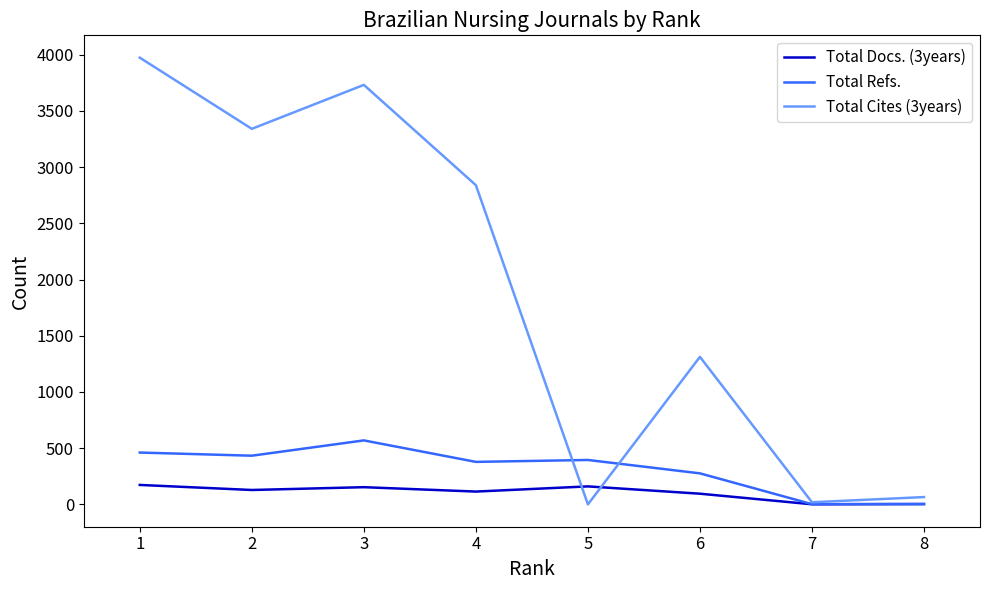

Which series has the largest total across all categories?

Total Cites (3years)